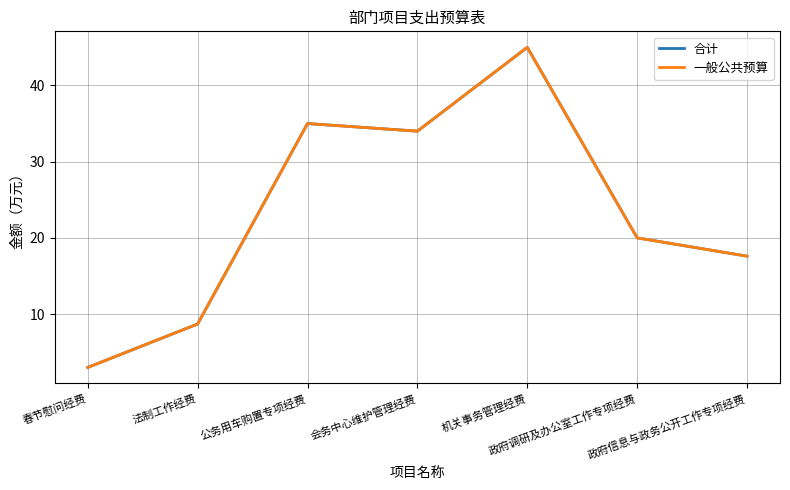

Which series has the largest total across all categories?

合计